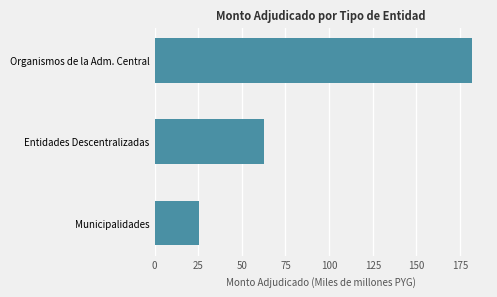

What is the average value?

90.0